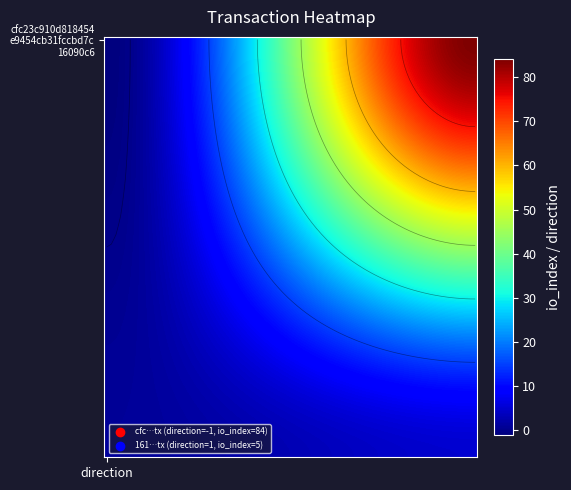

What is the highest value of the cfc23c910d818454e9454cb31fccbd7c16090c6 series?

84